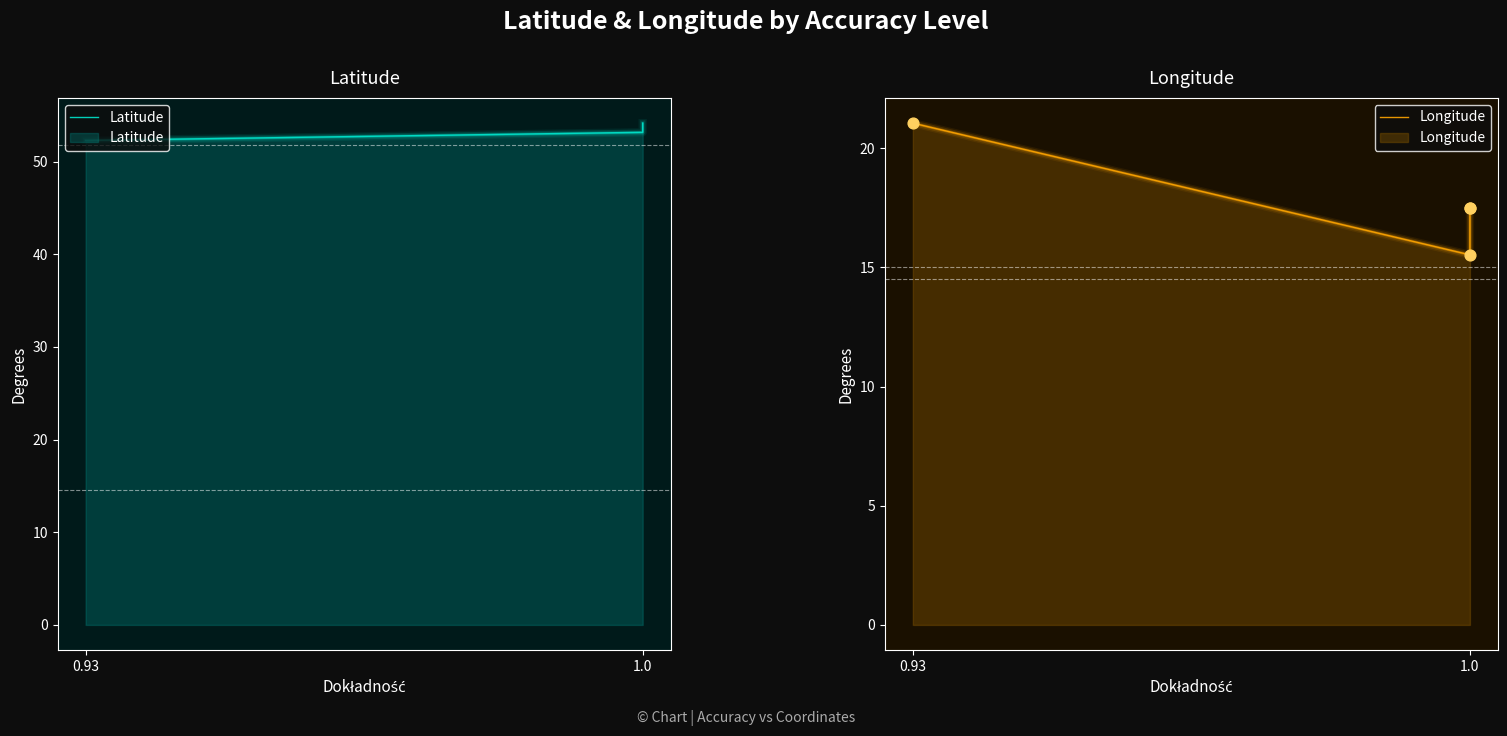

At which category is the sum across all series the highest?

0.93